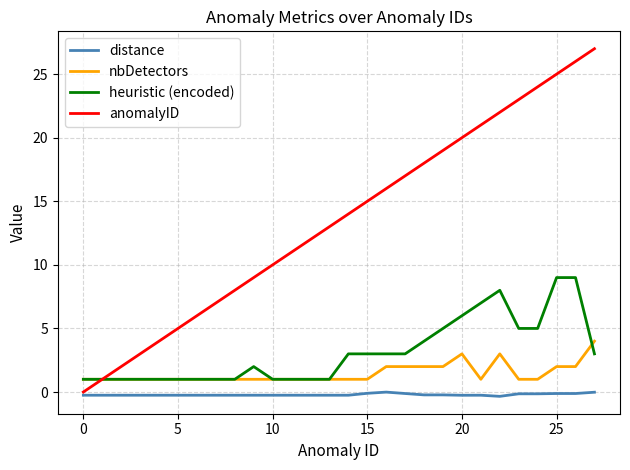

Which series has the largest total across all categories?

anomalyID